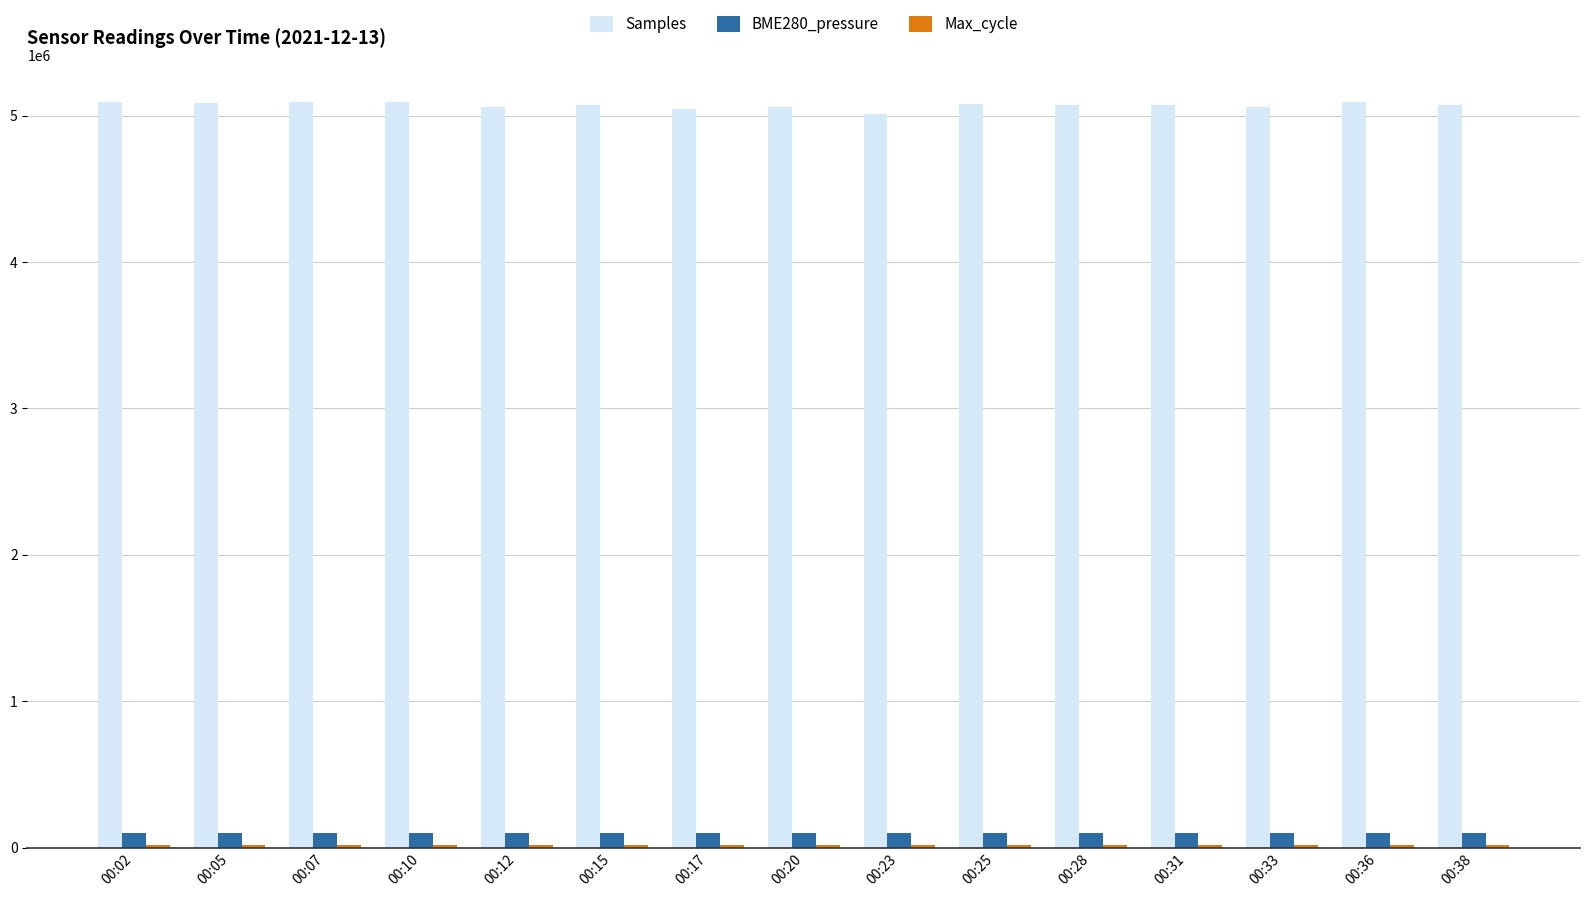

Which series has the largest range (max minus min)?

Samples